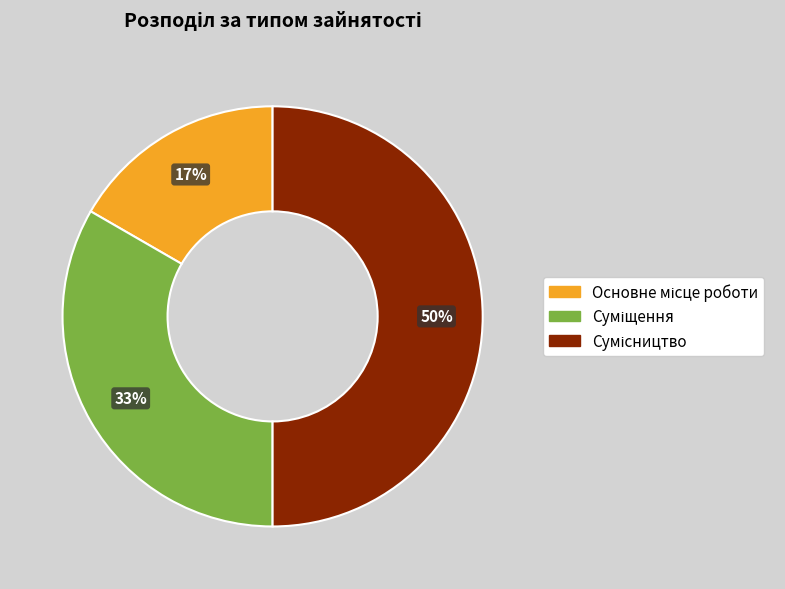

To the nearest percent, what is the difference between the largest and smallest slice percentages?

33%